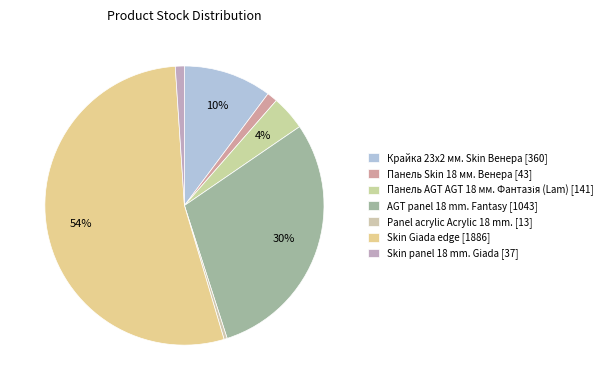

Do Панель Skin 18 мм. Венера and Skin panel 18 mm. Giada together represent more than half of the pie?

No